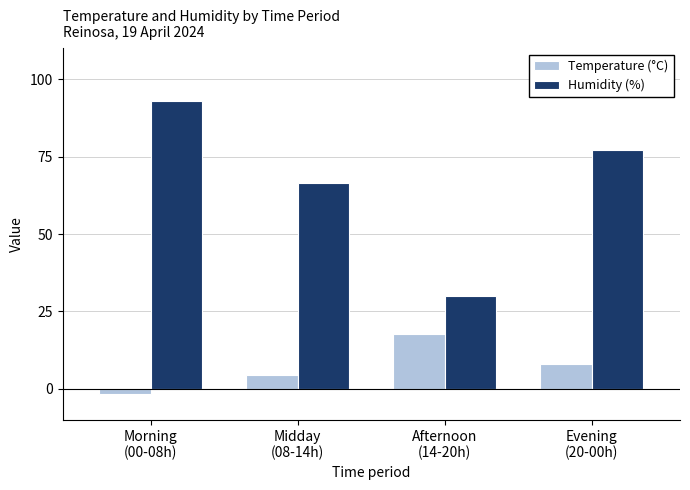

Does the chart contain stacked bars?

No